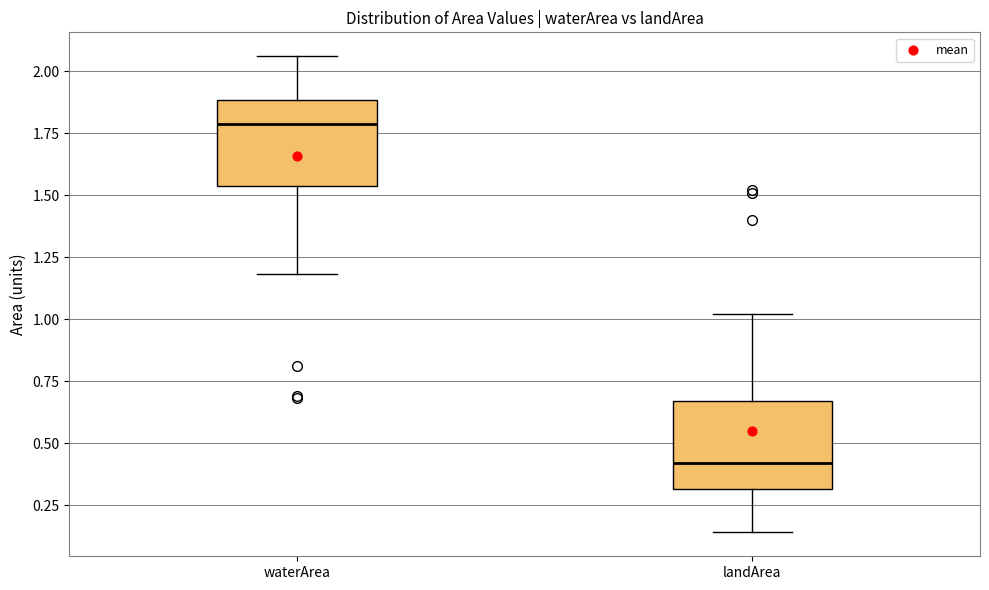

Where does the median line of the box for landArea sit on the y-axis? The values are not printed on the chart, so give them approximately, as read against the axis.

0.40